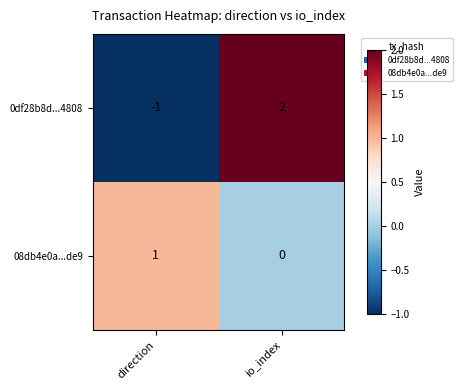

List the series in order of their peak value, highest first.

0df28b8d...4808, 08db4e0a...de9